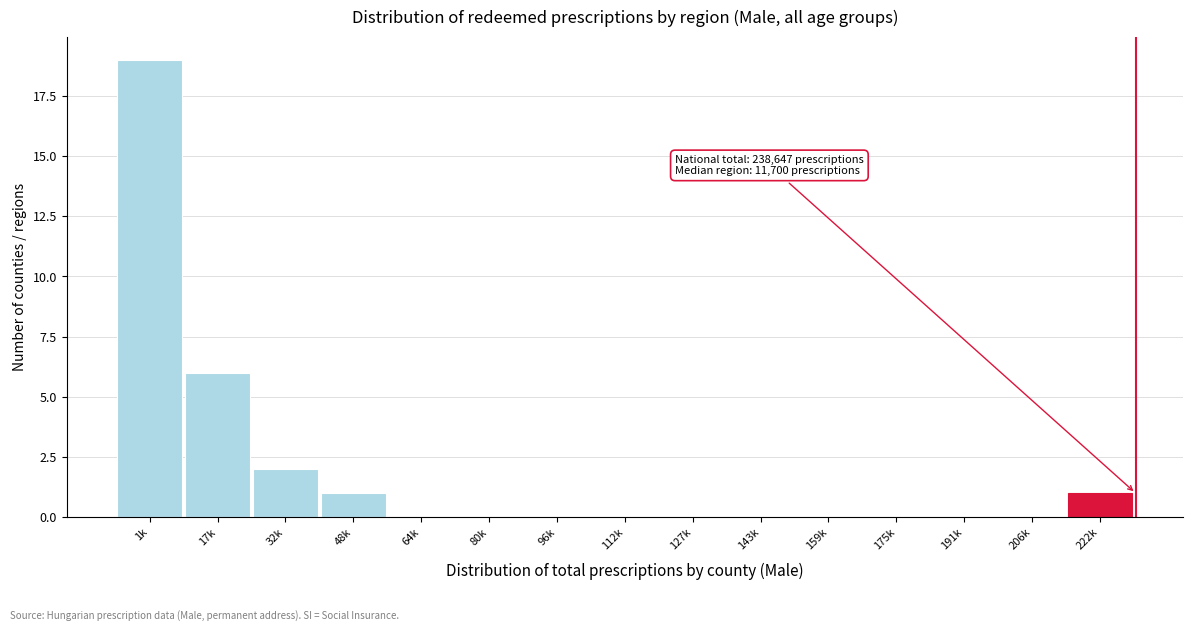

Reading left to right, what are all the values shown in this chart?

1k=19	17k=6	32k=2	48k=1	64k=0	80k=0	96k=0	112k=0	127k=0	143k=0	159k=0	175k=0	191k=0	206k=0	222k=1